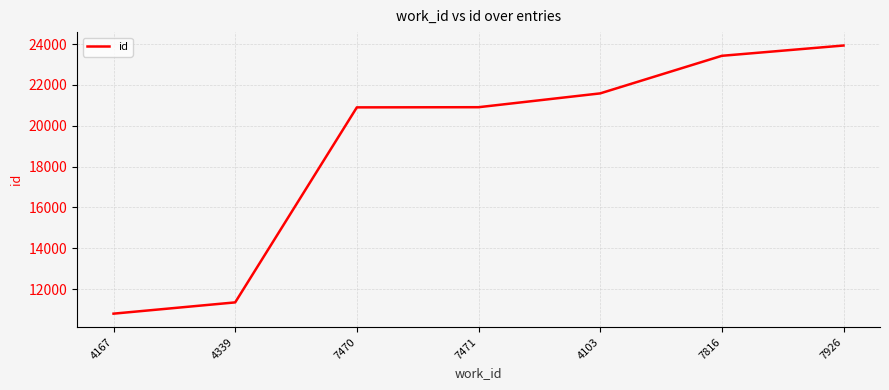

What is the difference between the maximum and minimum values?

13135